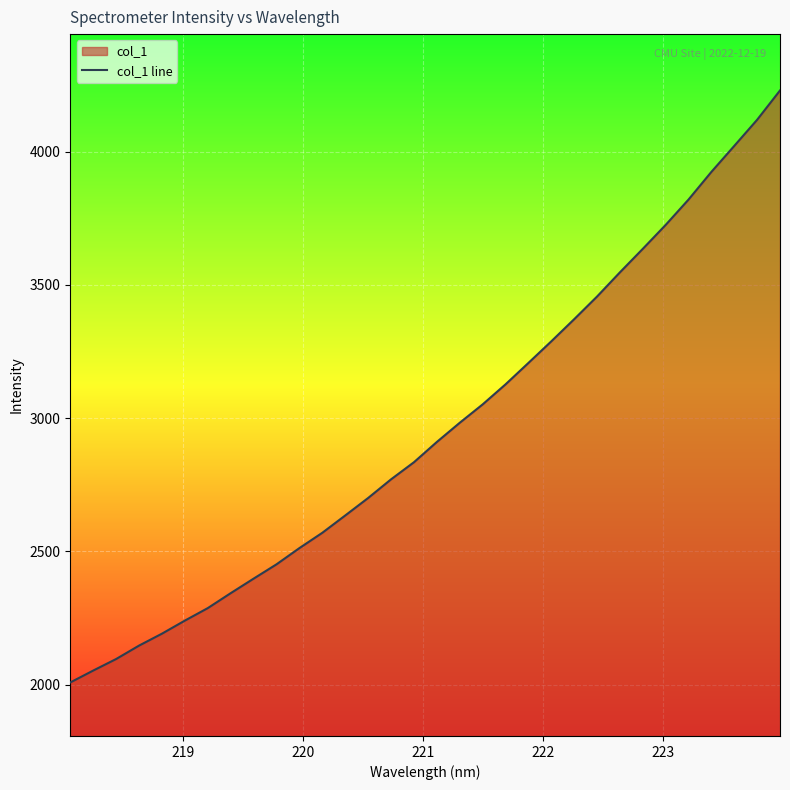

What is the greatest value displayed?

4229.4